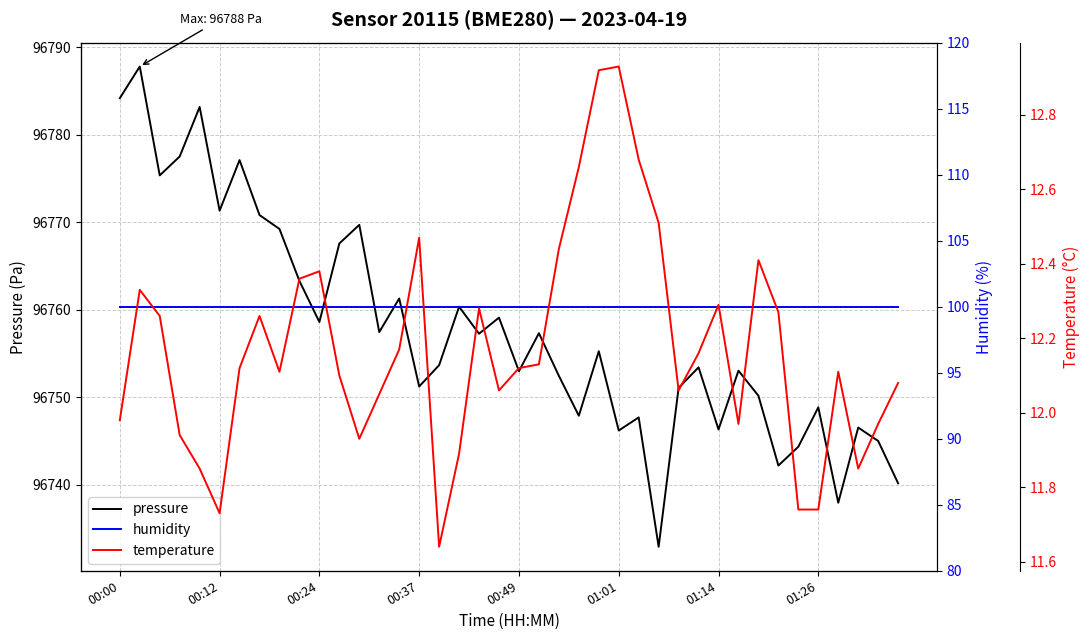

Where is pressure nearest to the value 96760?

17